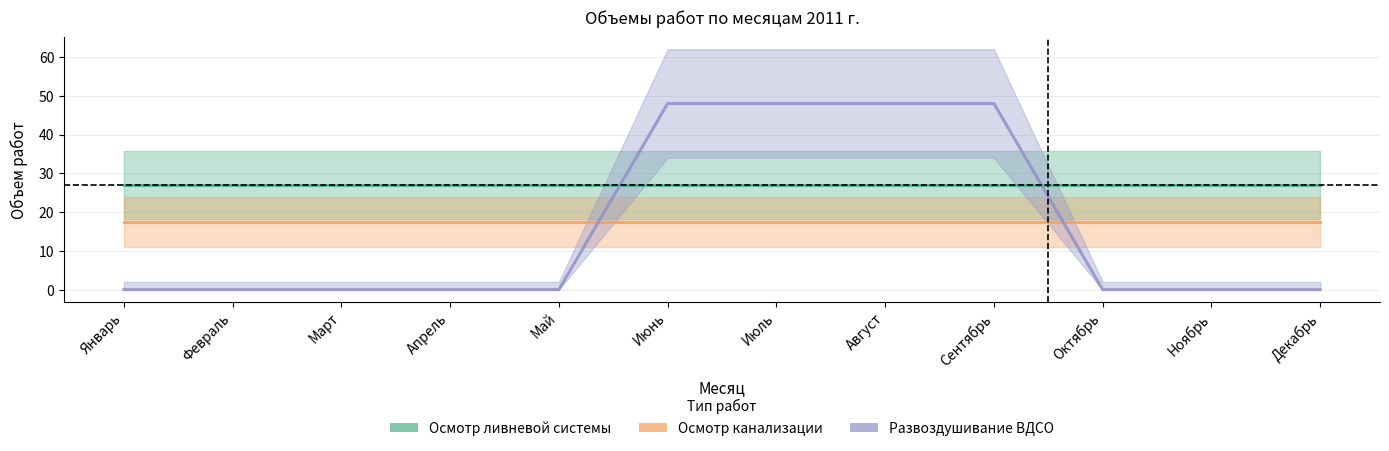

What is the value of the Осмотр канализации point at the 10th from the left?

17.4